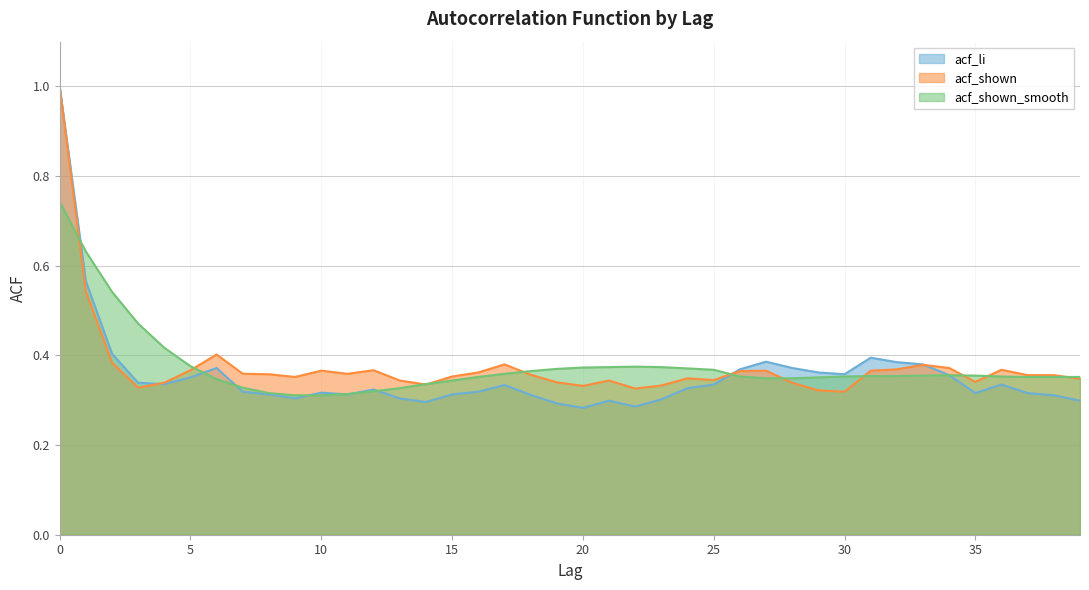

Reading left to right, transcribe all the data shown in this chart.

acf_li: 0=1.0	1=0.6	2=0.4	3=0.3	4=0.3	5=0.4	6=0.4	7=0.3	8=0.3	9=0.3	10=0.3	11=0.3	12=0.3	13=0.3	14=0.3	15=0.3	16=0.3	17=0.3	18=0.3	19=0.3	20=0.3	21=0.3	22=0.3	23=0.3	24=0.3	25=0.3	26=0.4	27=0.4	28=0.4	29=0.4	30=0.4	31=0.4	32=0.4	33=0.4	34=0.4	35=0.3	36=0.3	37=0.3	38=0.3	39=0.3
acf_shown: 0=1.0	1=0.5	2=0.4	3=0.3	4=0.3	5=0.4	6=0.4	7=0.4	8=0.4	9=0.4	10=0.4	11=0.4	12=0.4	13=0.3	14=0.3	15=0.4	16=0.4	17=0.4	18=0.4	19=0.3	20=0.3	21=0.3	22=0.3	23=0.3	24=0.3	25=0.3	26=0.4	27=0.4	28=0.3	29=0.3	30=0.3	31=0.4	32=0.4	33=0.4	34=0.4	35=0.3	36=0.4	37=0.4	38=0.4	39=0.3
acf_shown_smooth: 0=0.7	1=0.6	2=0.5	3=0.5	4=0.4	5=0.4	6=0.3	7=0.3	8=0.3	9=0.3	10=0.3	11=0.3	12=0.3	13=0.3	14=0.3	15=0.3	16=0.4	17=0.4	18=0.4	19=0.4	20=0.4	21=0.4	22=0.4	23=0.4	24=0.4	25=0.4	26=0.4	27=0.3	28=0.3	29=0.4	30=0.4	31=0.4	32=0.4	33=0.4	34=0.4	35=0.4	36=0.4	37=0.4	38=0.4	39=0.4